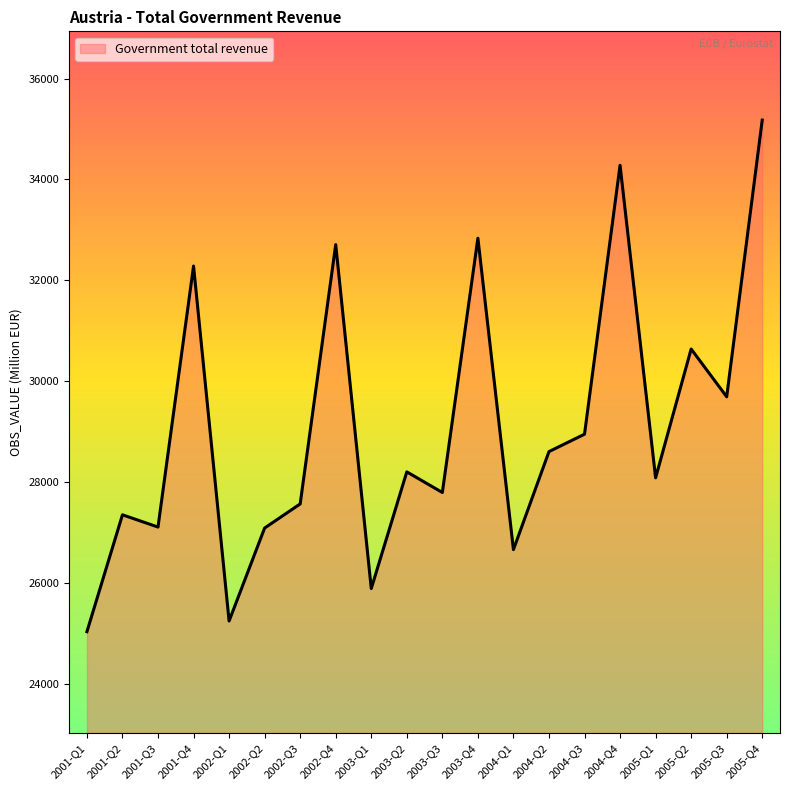

Is it true that the value at 2003-Q4 is 32836.6?

True